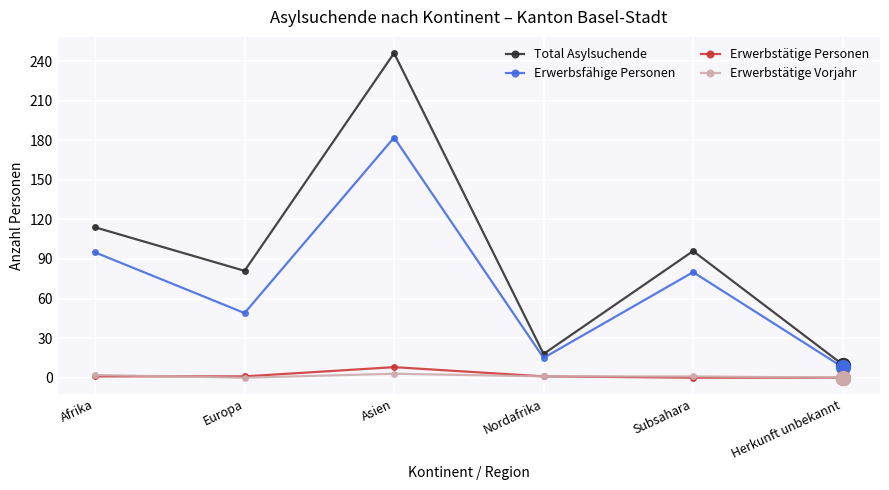

True or false: Total Asylsuchende has more than 0 points higher than both neighbors.

True